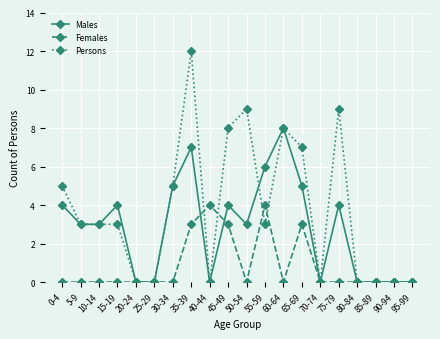

How many distinct data groups are displayed?

3